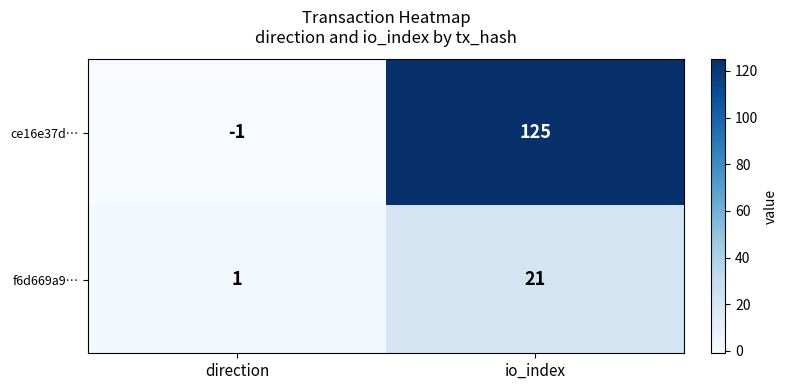

What is the minimum value shown in the chart?

-1